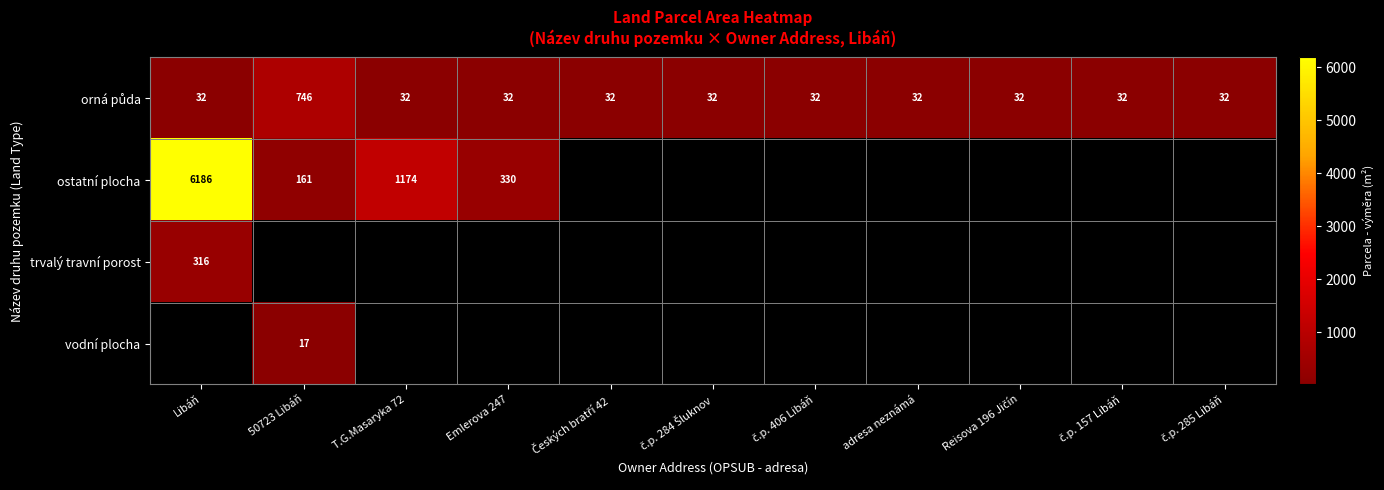

Is it true that ostatní plocha equals 161 at 50723 Libáň?

True